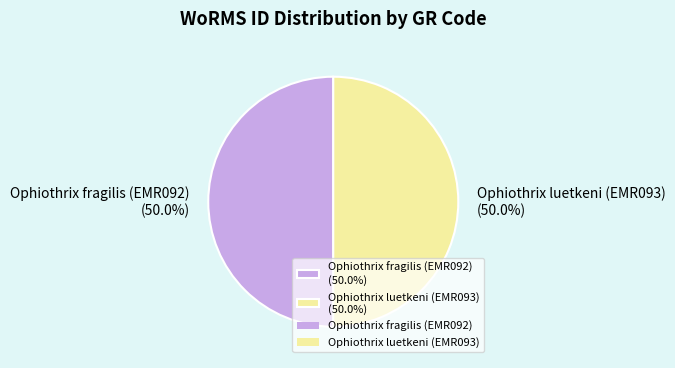

How many slices are in this pie chart?

2